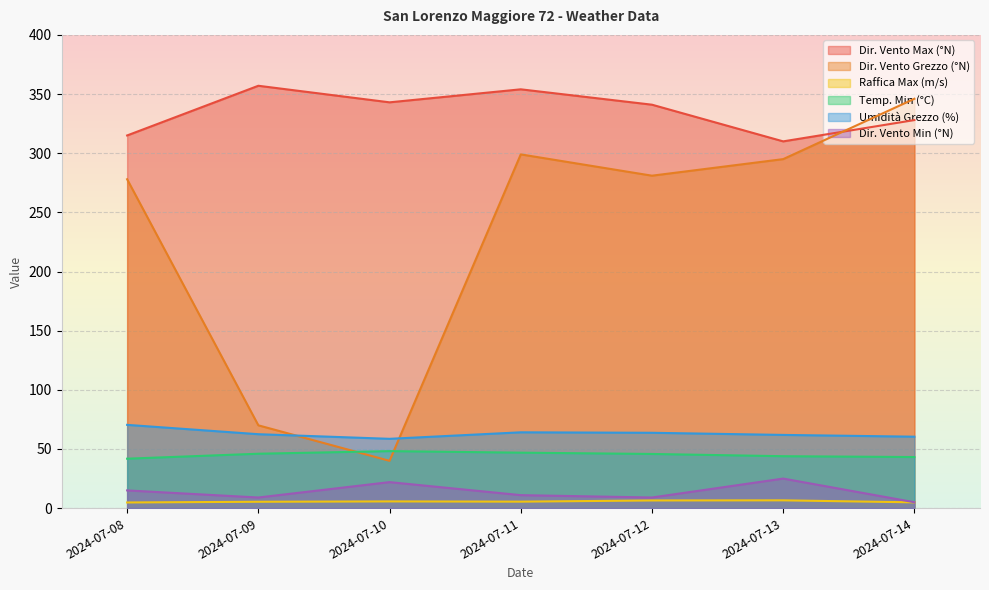

Which series changed the most between 2024-07-09 and 2024-07-11?

Dir. Vento Grezzo (°N)